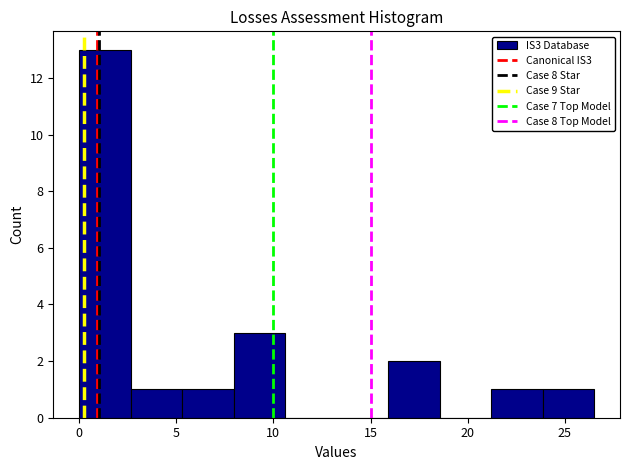

Which range on the x-axis has the tallest bar?

0.0 to 2.5